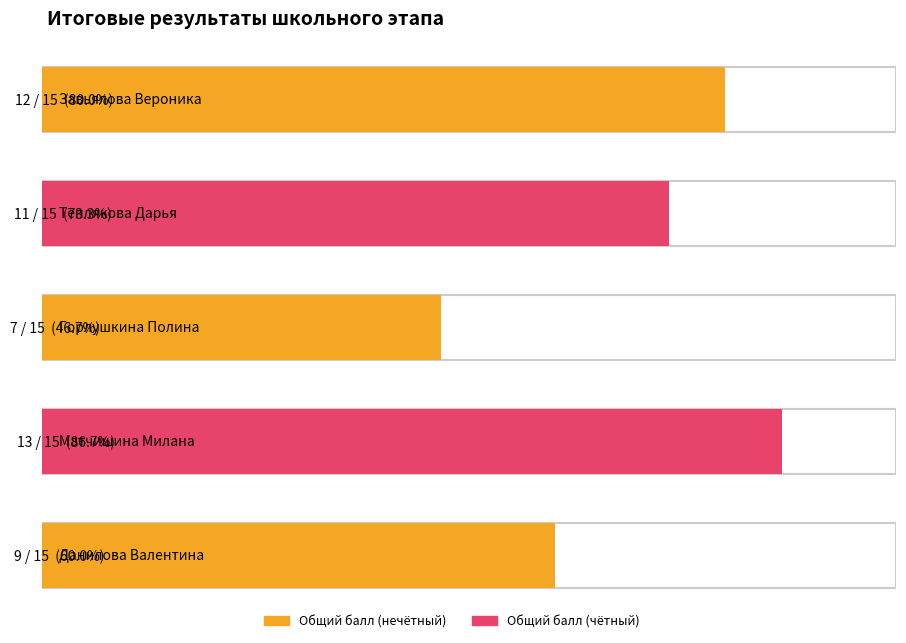

How many data points are less than 11?

2